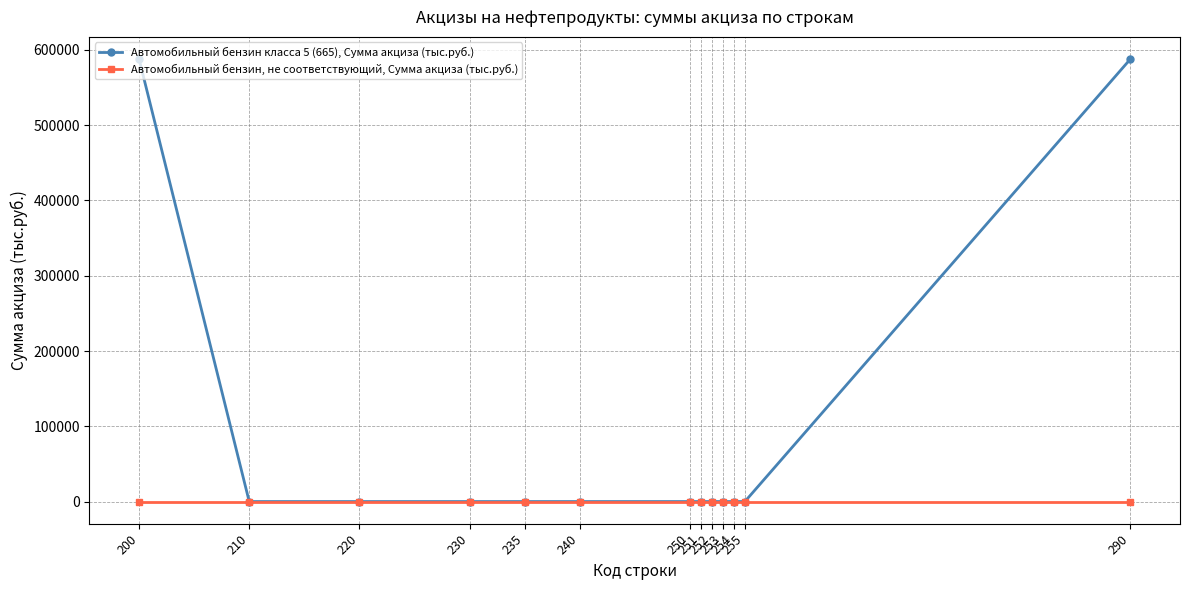

What are all the series names shown in the legend?

Автомобильный бензин класса 5 (665), Сумма акциза (тыс.руб.), Автомобильный бензин, не соответствующий, Сумма акциза (тыс.руб.)